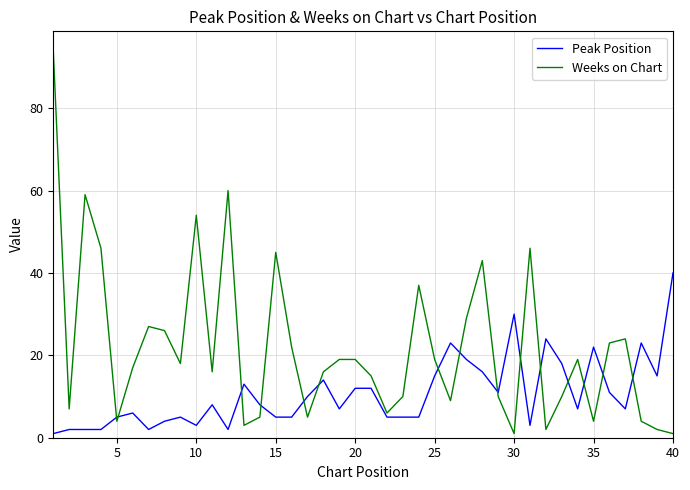

Which series ends up on top after the final intersection of Peak Position and Weeks on Chart?

Peak Position